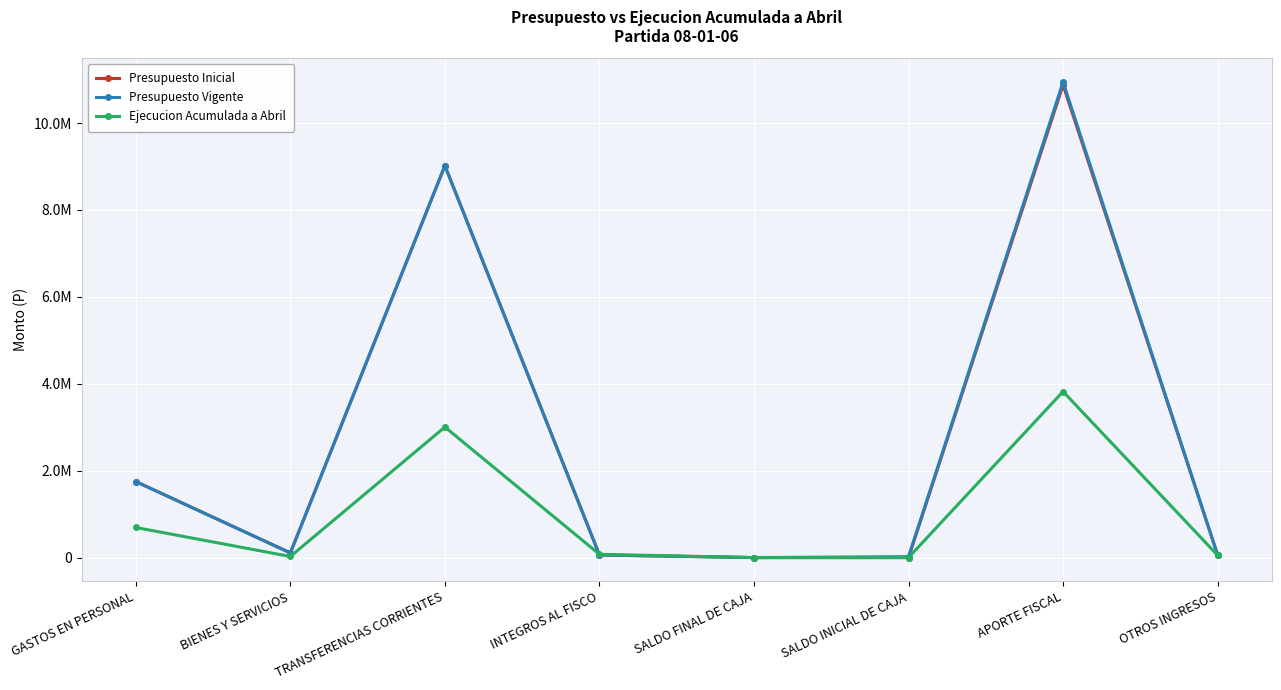

Does the chart have visible grid lines?

Yes